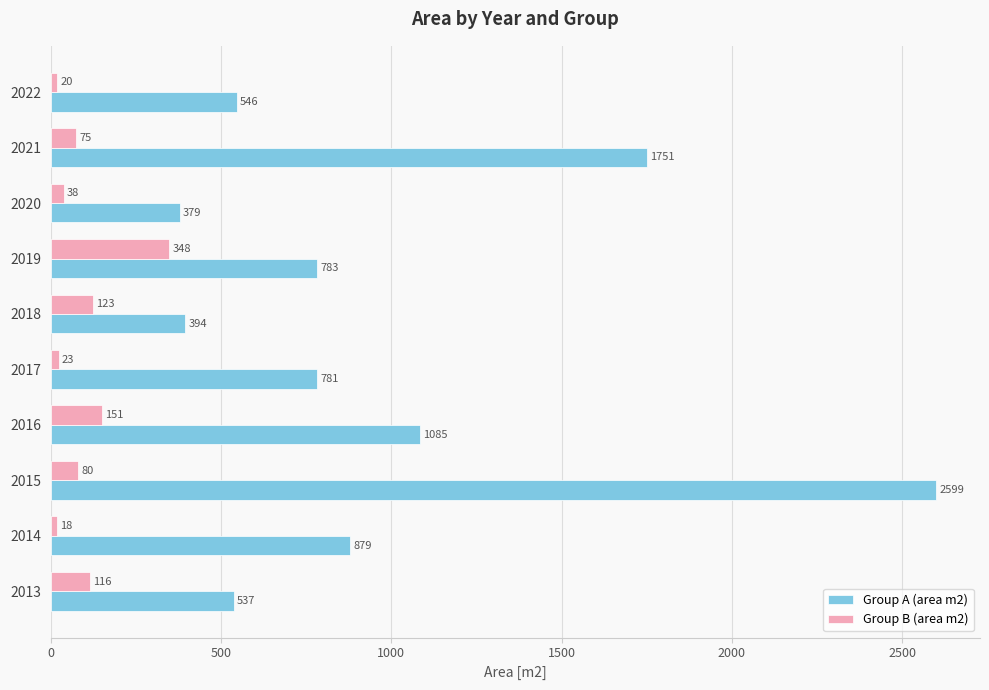

Which category has the lowest value in the Group A (area m2) series?

2020